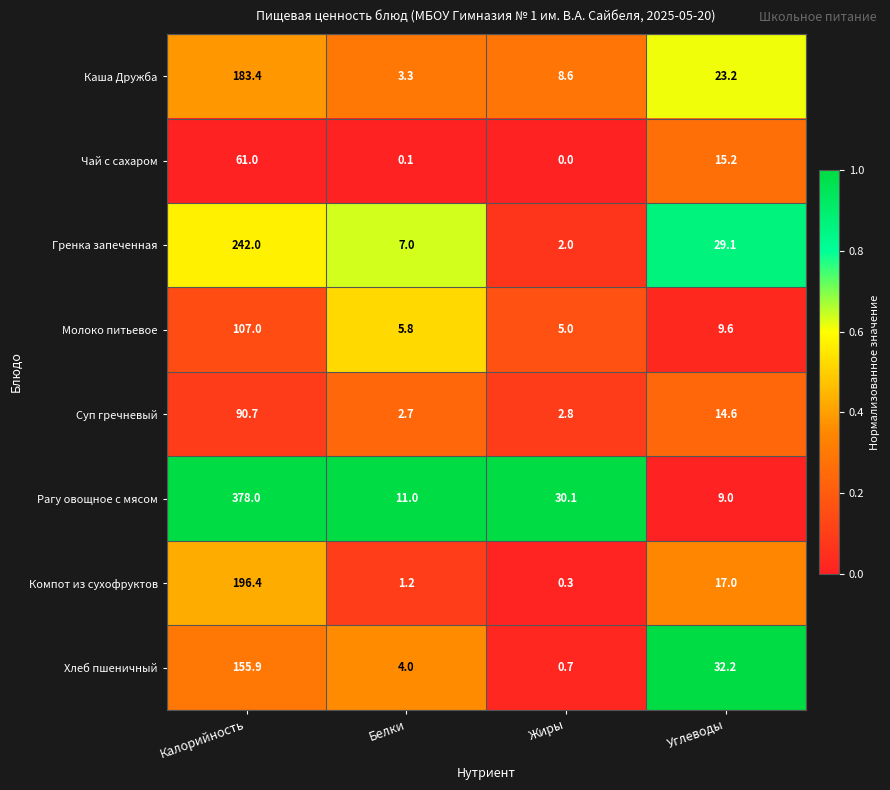

At Жиры, list the series in order from smallest to largest.

Чай с сахаром, Компот из сухофруктов, Хлеб пшеничный, Гренка запеченная, Суп гречневый, Молоко питьевое, Каша Дружба, Рагу овощное с мясом